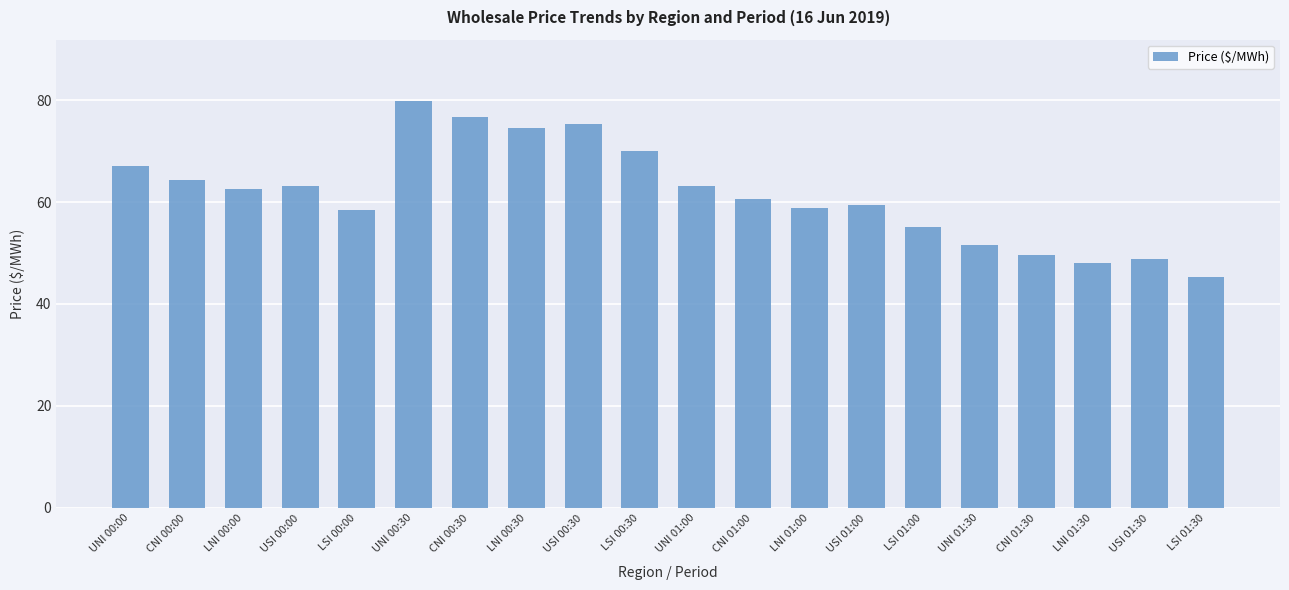

Which label corresponds to the largest value in the chart?

UNI 00:30